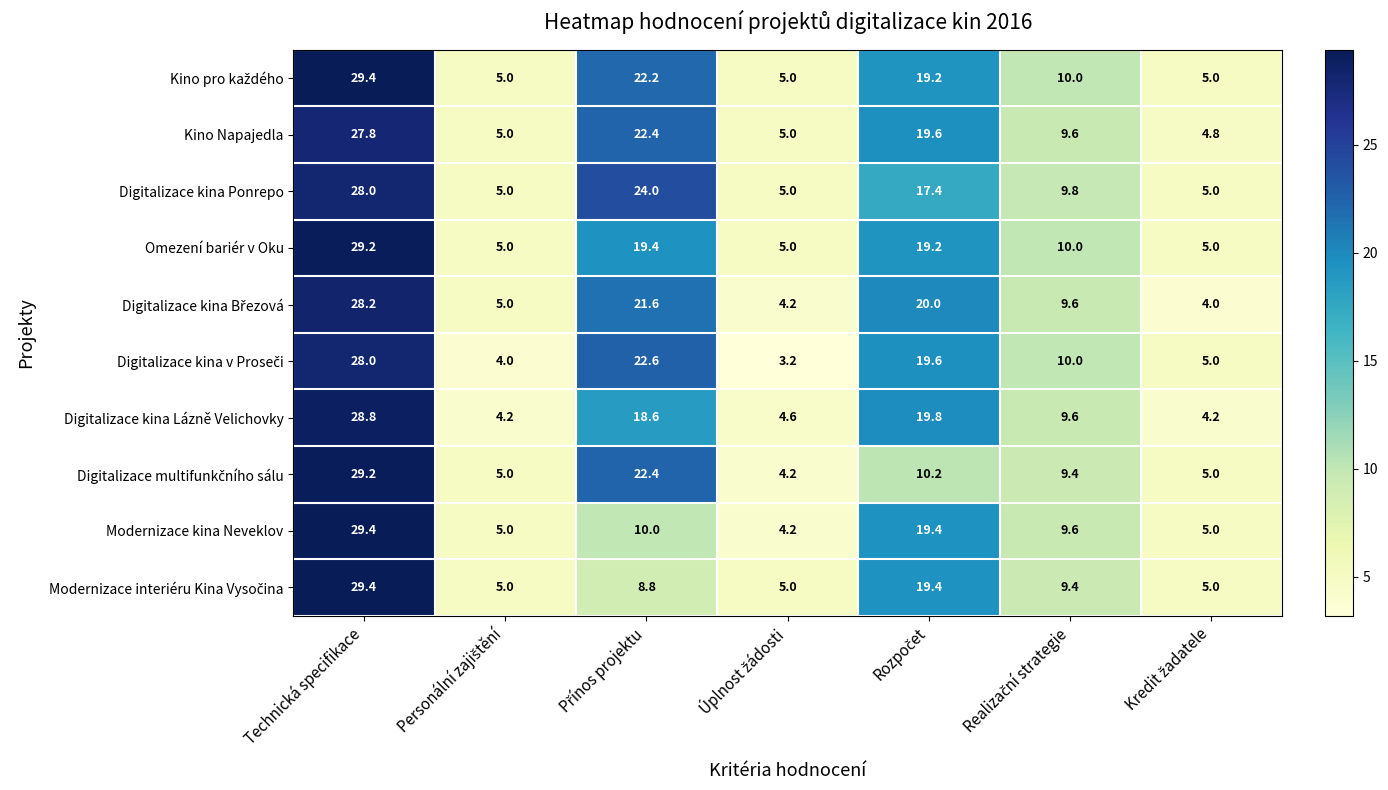

At how many categories does at least one series exceed 3?

7